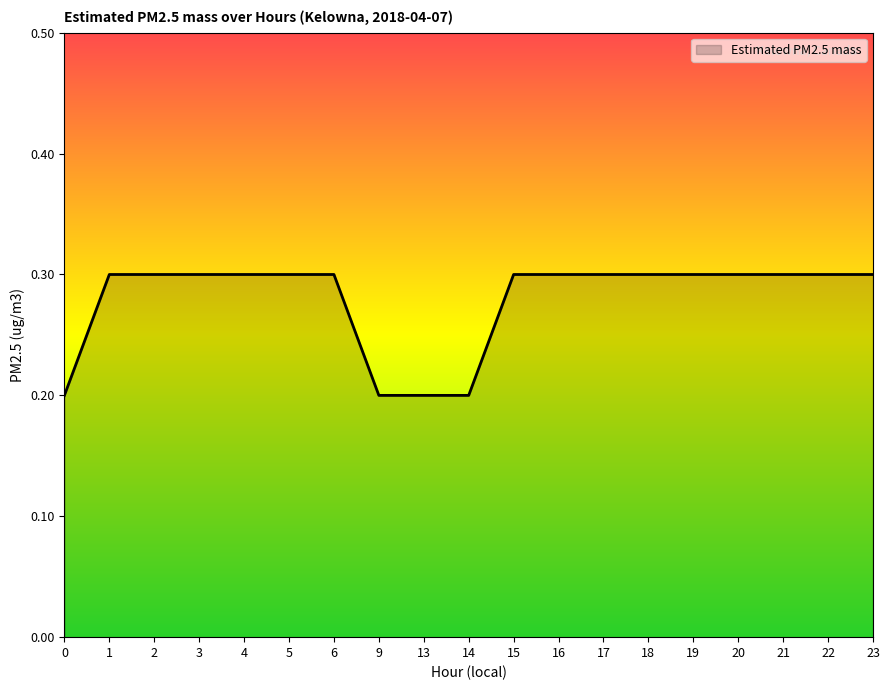

Reading left to right, transcribe all the data shown in this chart.

0.2	0.3	0.3	0.3	0.3	0.3	0.3	0.2	0.2	0.2	0.3	0.3	0.3	0.3	0.3	0.3	0.3	0.3	0.3